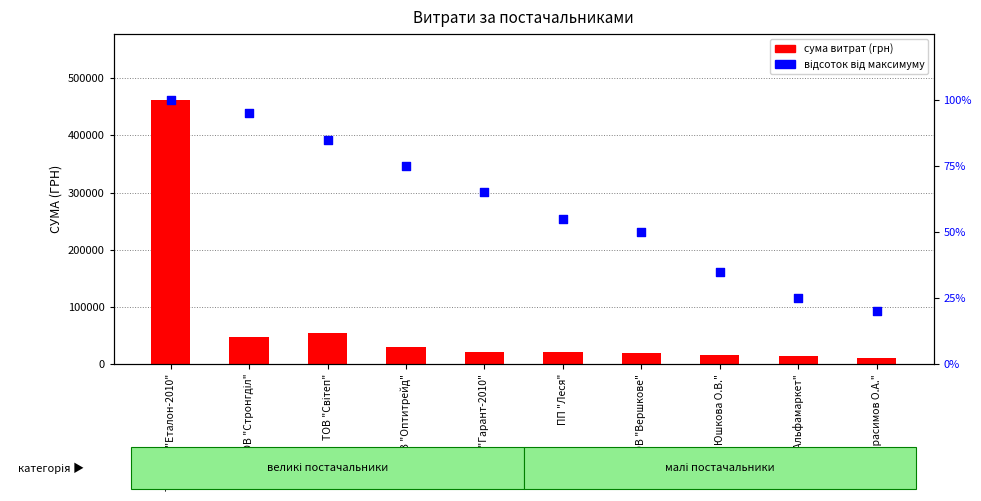

At how many categories does at least one series exceed 369916?

1